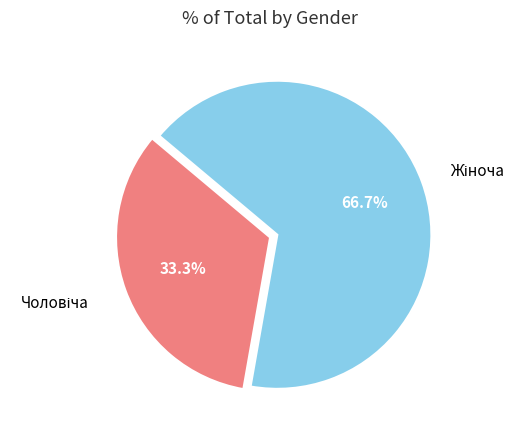

Is there a majority slice in this chart?

Yes